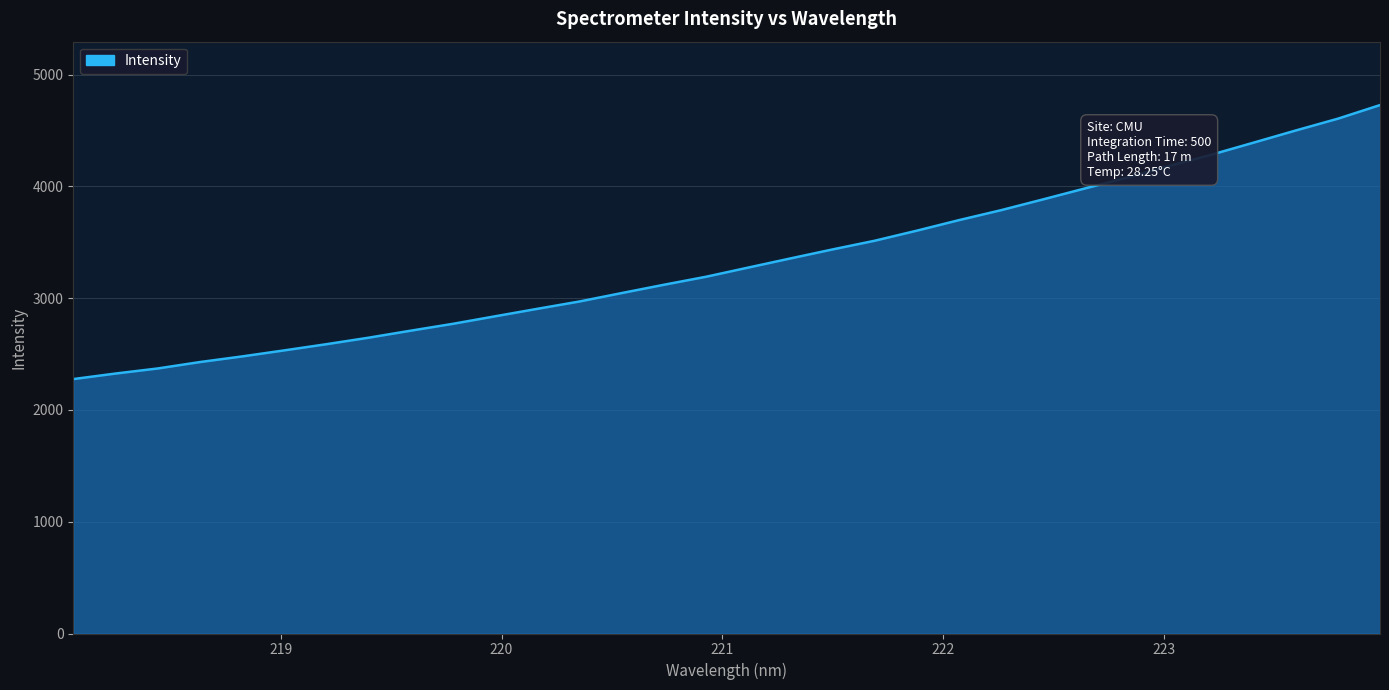

What is the smallest value displayed?

2276.4